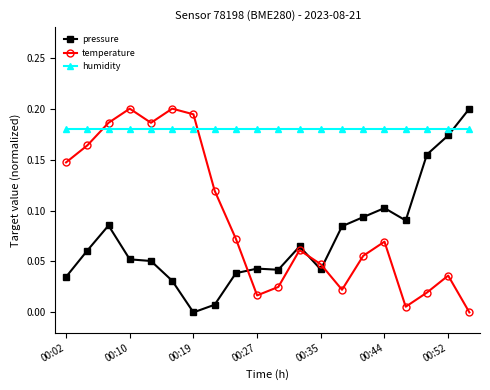

What is the sum of all temperature values?

1.8